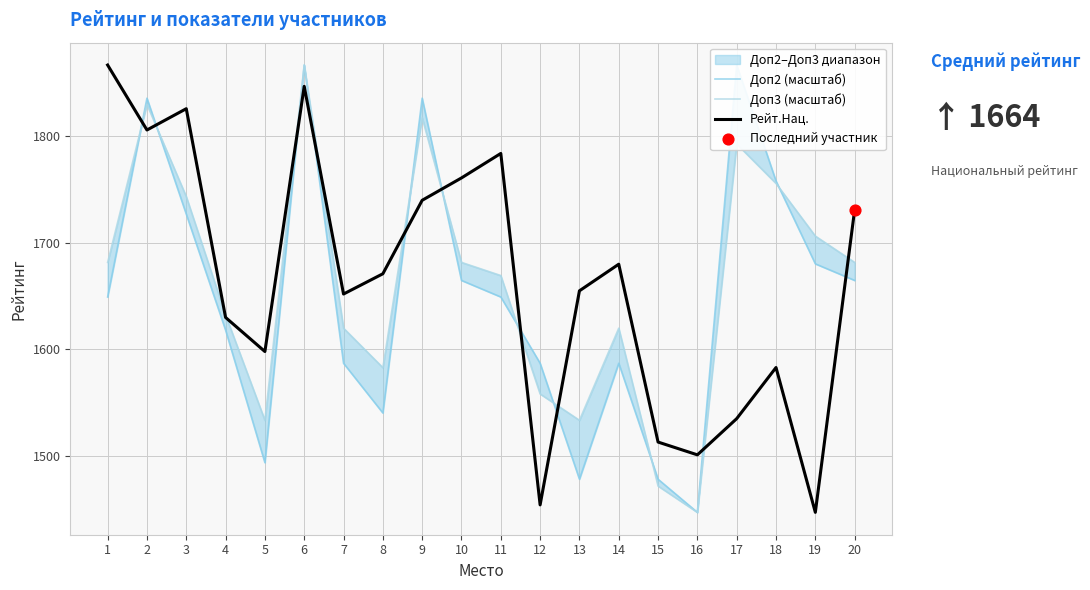

What is the total value across all series at 11?

5102.6